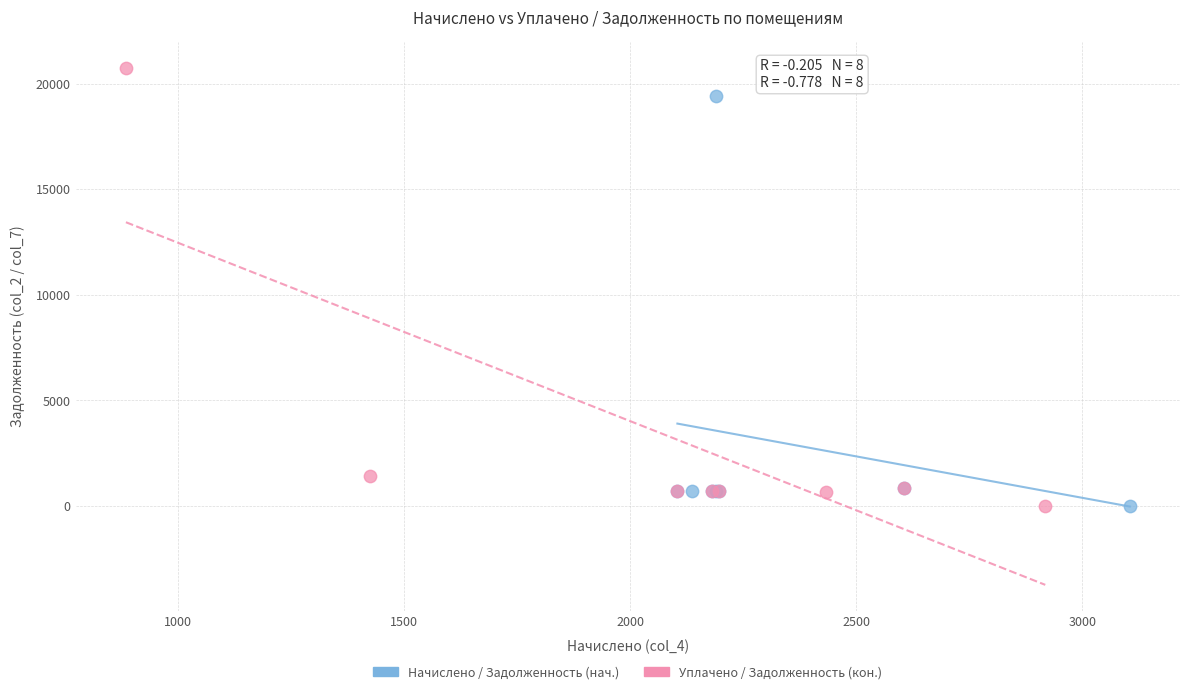

Which series has the widest spread of Y values?

Уплачено / Задолженность (кон.)